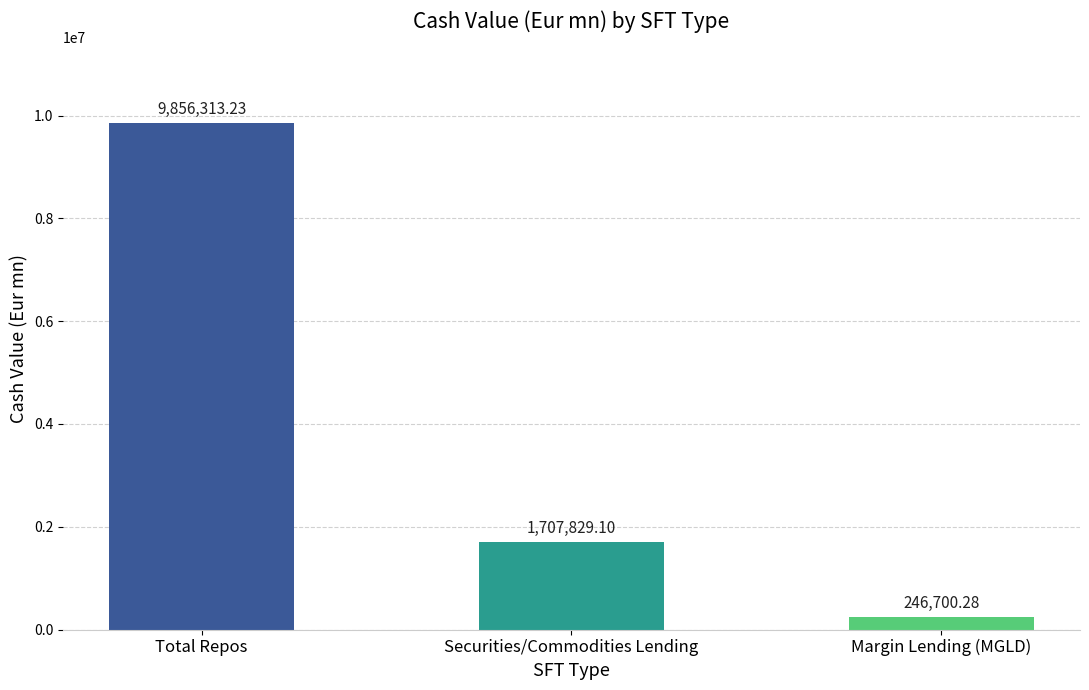

At which category does the chart reach its minimum across all series?

Margin Lending (MGLD)